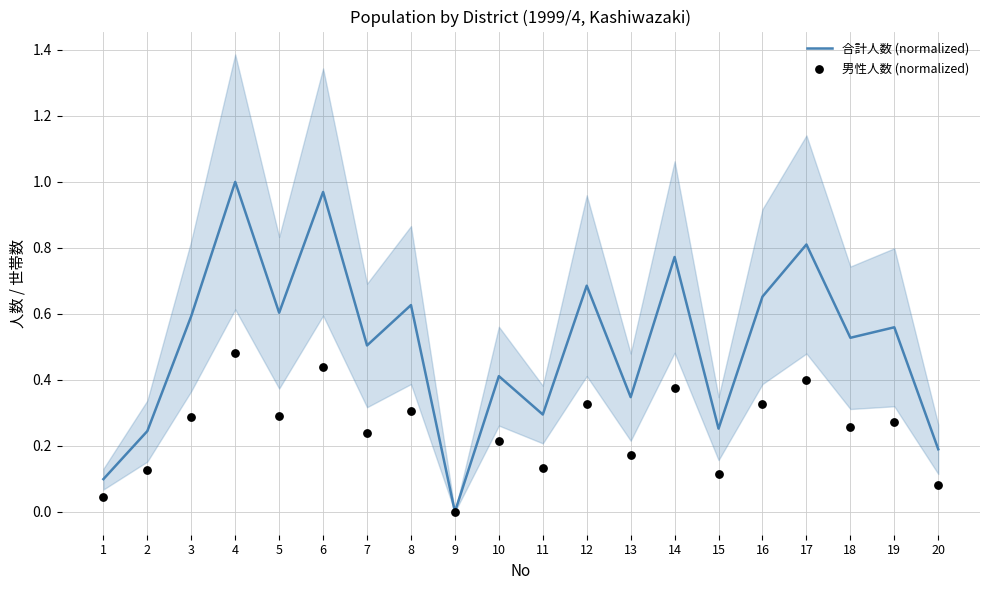

Is the value of 合計人数 (normalized) at 13 greater than the value of 男性人数 (normalized) at 17?

No